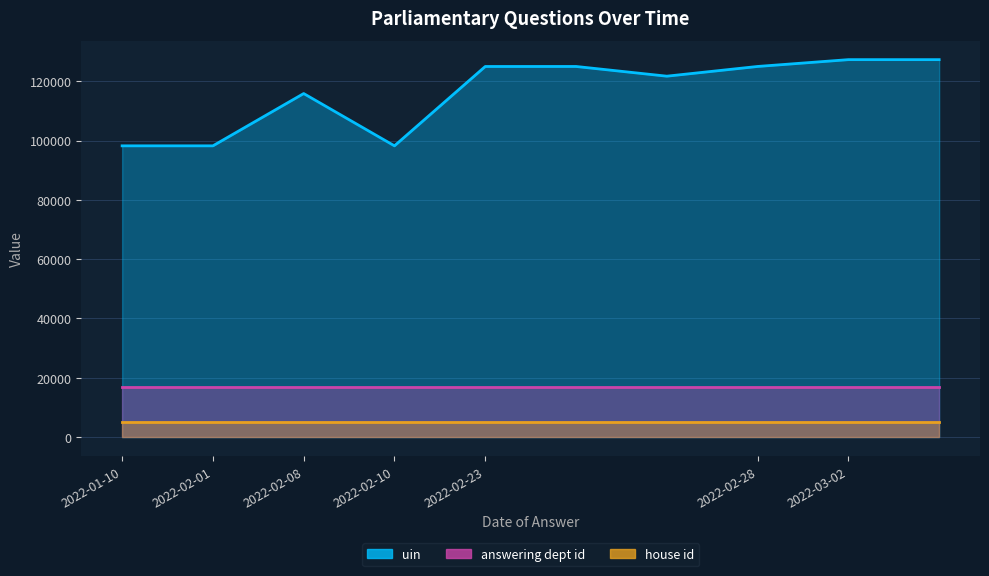

True or false: answering dept id and uin cross at least once.

False